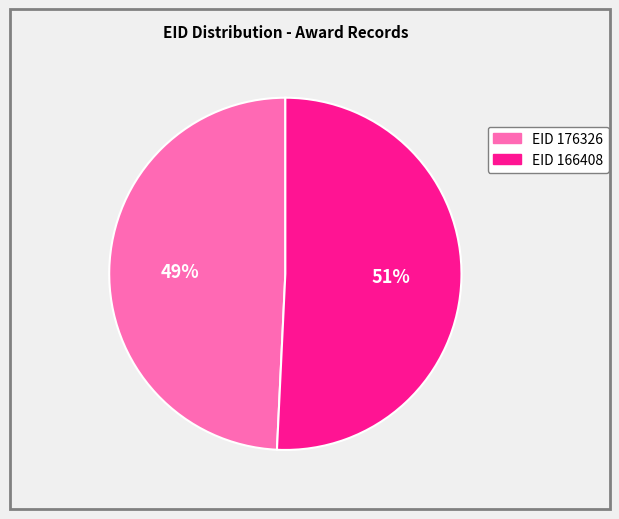

How many segments does this pie chart have?

2